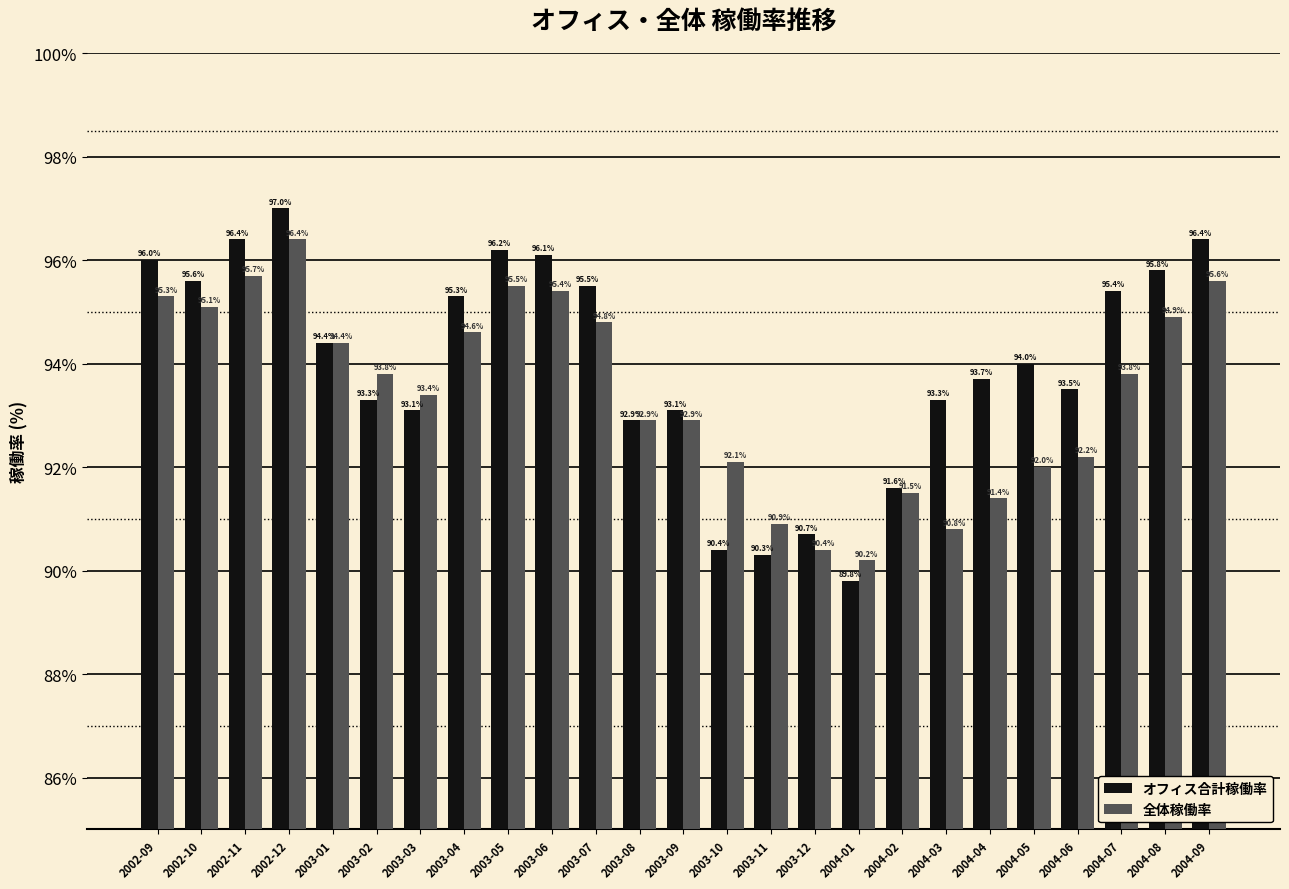

What is the difference between the maximum and minimum values in the 全体稼働率 series?

6.2